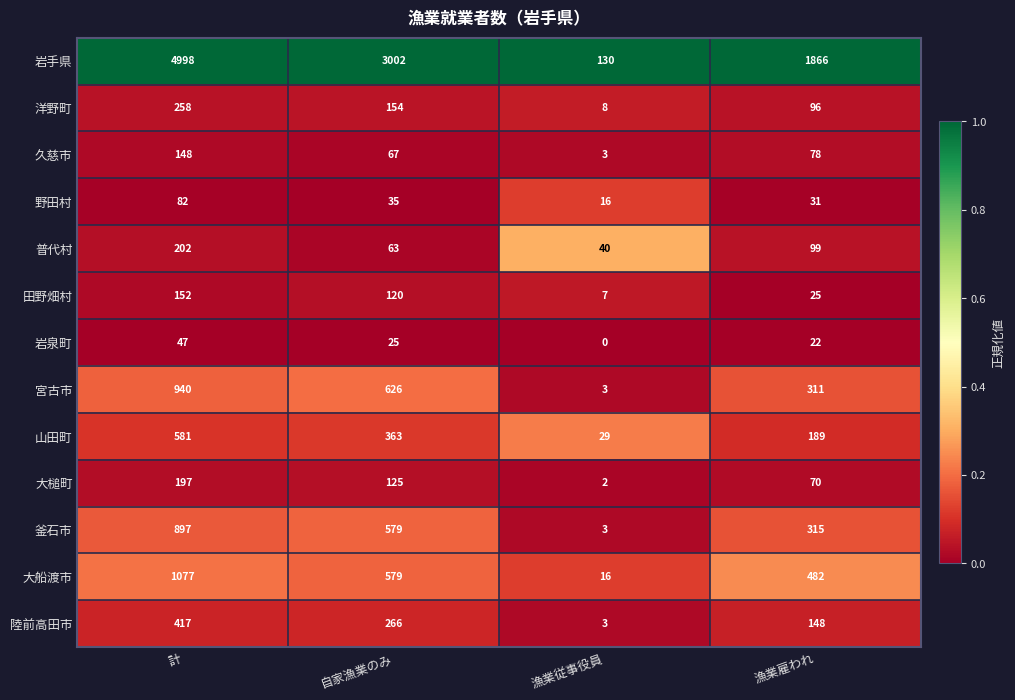

List the series in order of their peak value, lowest first.

岩泉町, 野田村, 久慈市, 田野畑村, 大槌町, 普代村, 洋野町, 陸前高田市, 山田町, 釜石市, 宮古市, 大船渡市, 岩手県